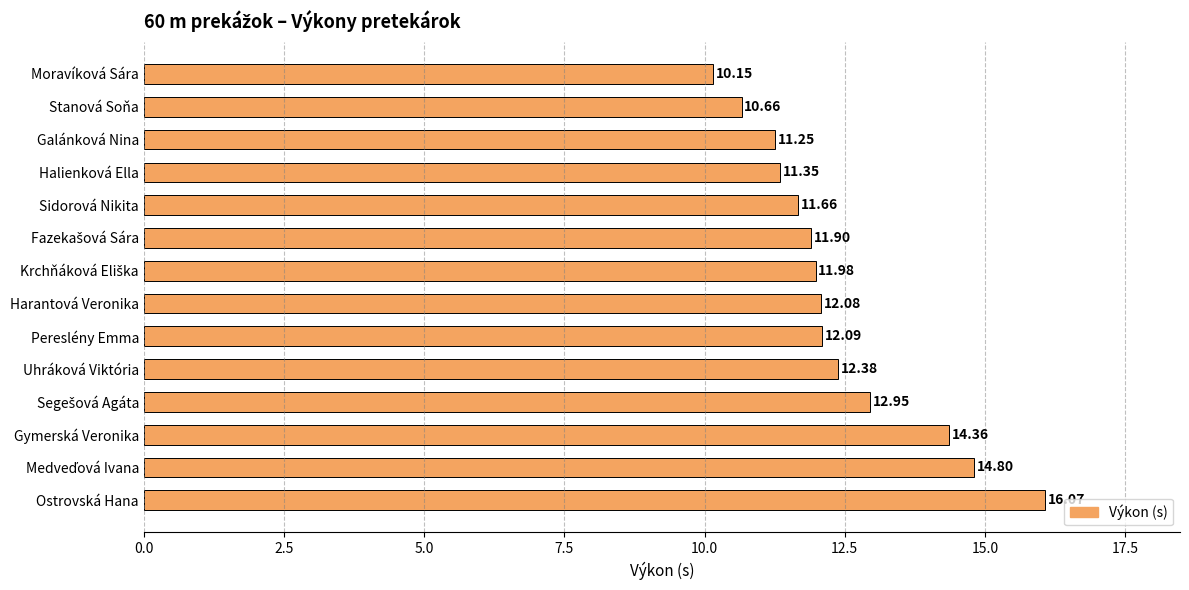

What is the sum of all values?

173.7